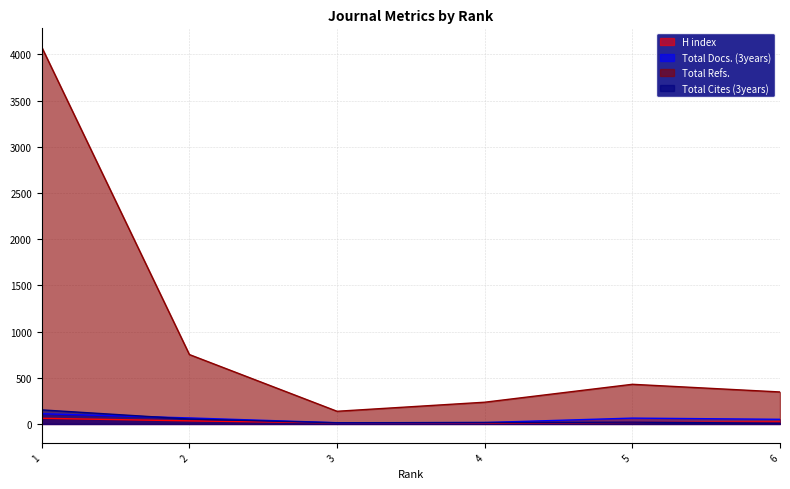

Read the H index value at 5.

16